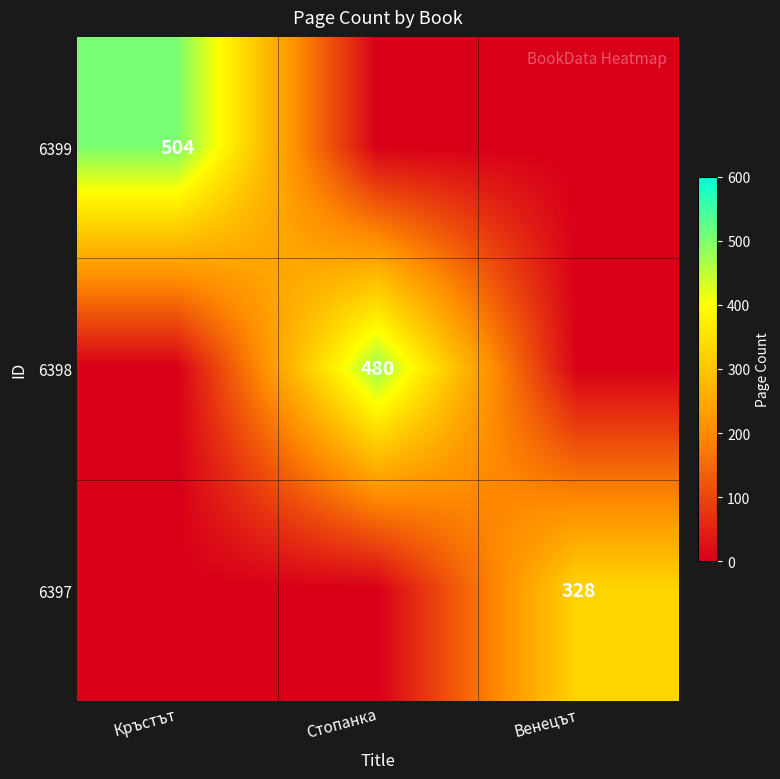

The value of 6398 at Стопанка is 256. True or false?

False